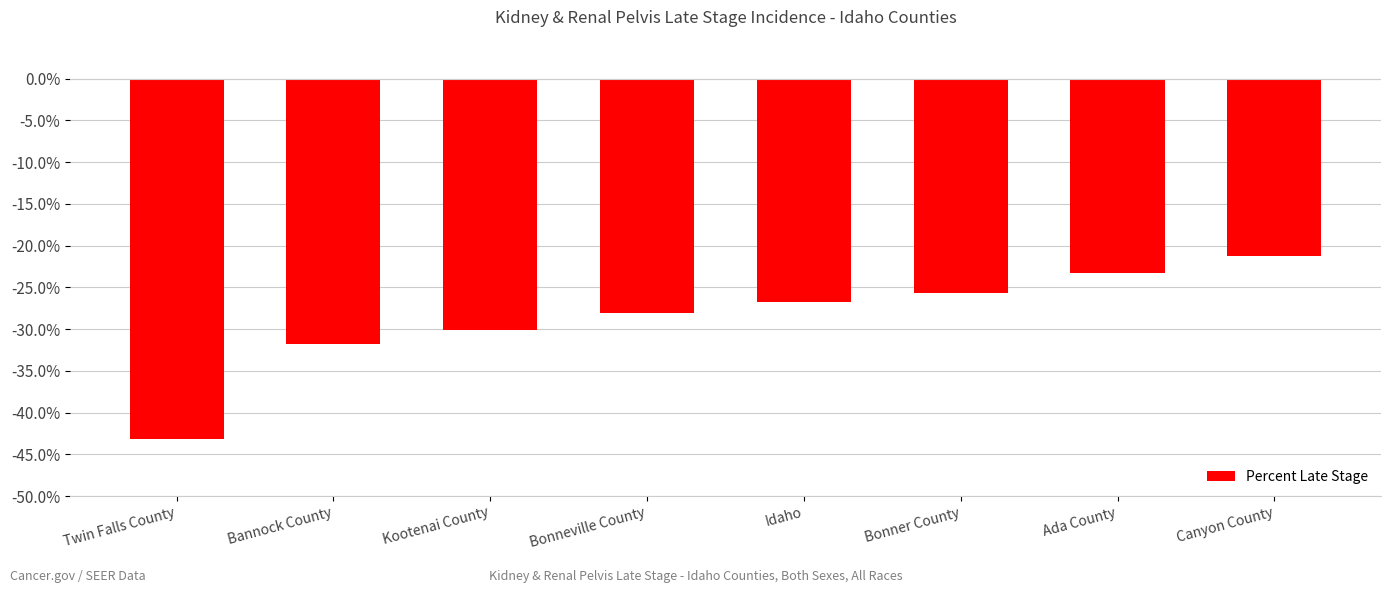

True or false: the data shows -43.2 at Twin Falls County.

True